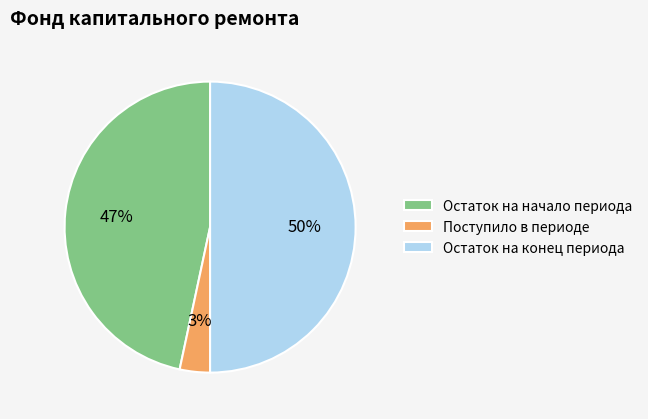

Rank the categories by value from highest to lowest.

Остаток на конец периода, Остаток на начало периода, Поступило в периоде